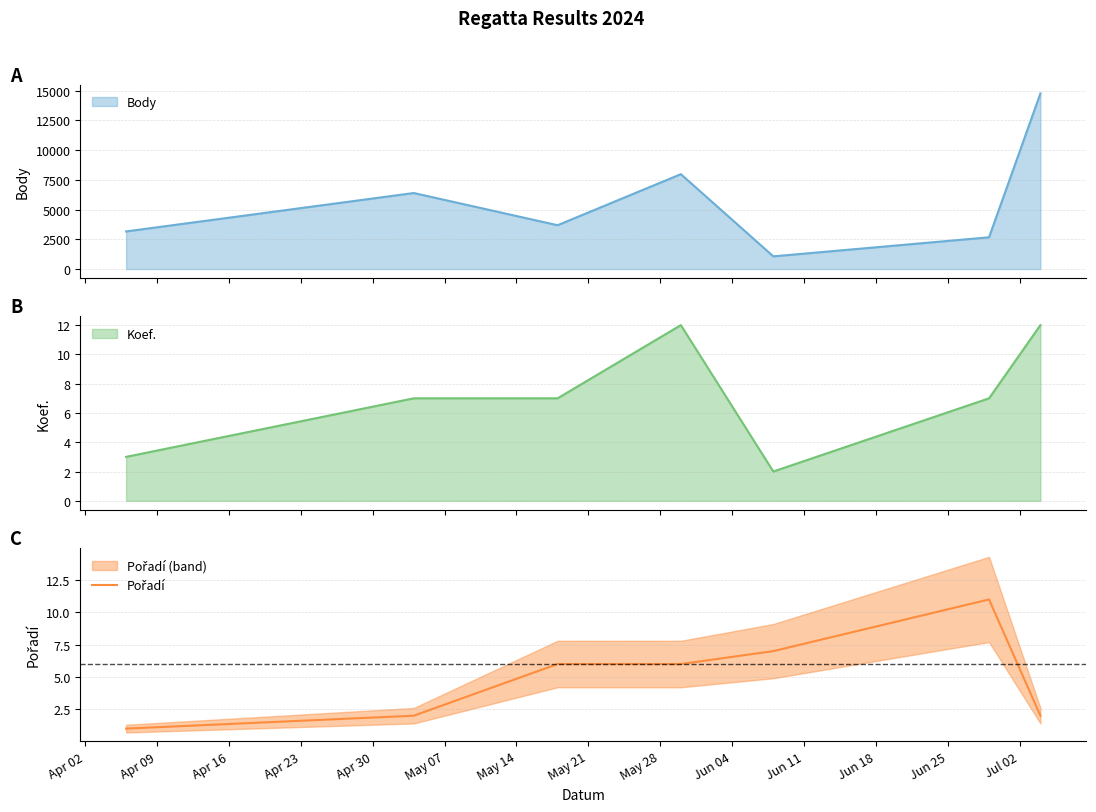

What is the minimum value for Body?

1069